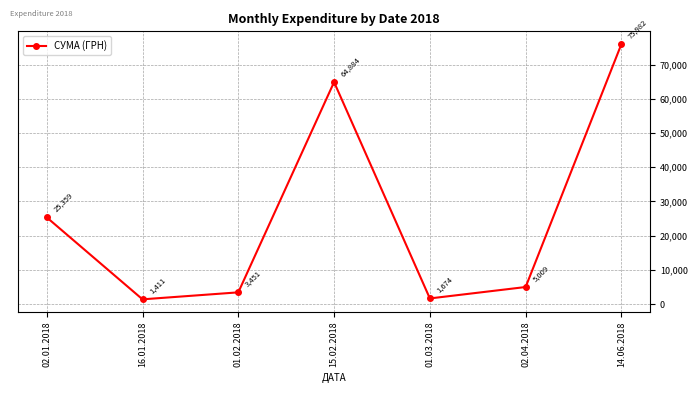

Count the number of values greater than 5008.

4